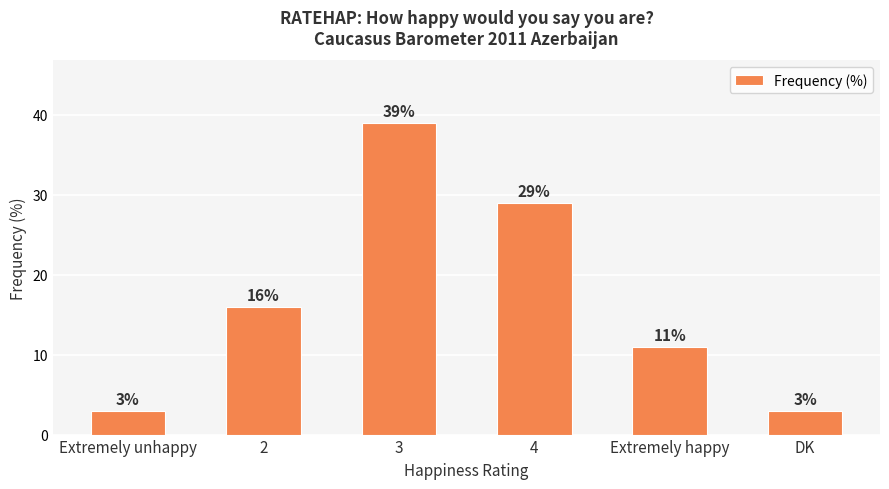

Reading right to left, transcribe all the data shown in this chart.

DK=3	Extremely happy=11	4=29	3=39	2=16	Extremely unhappy=3